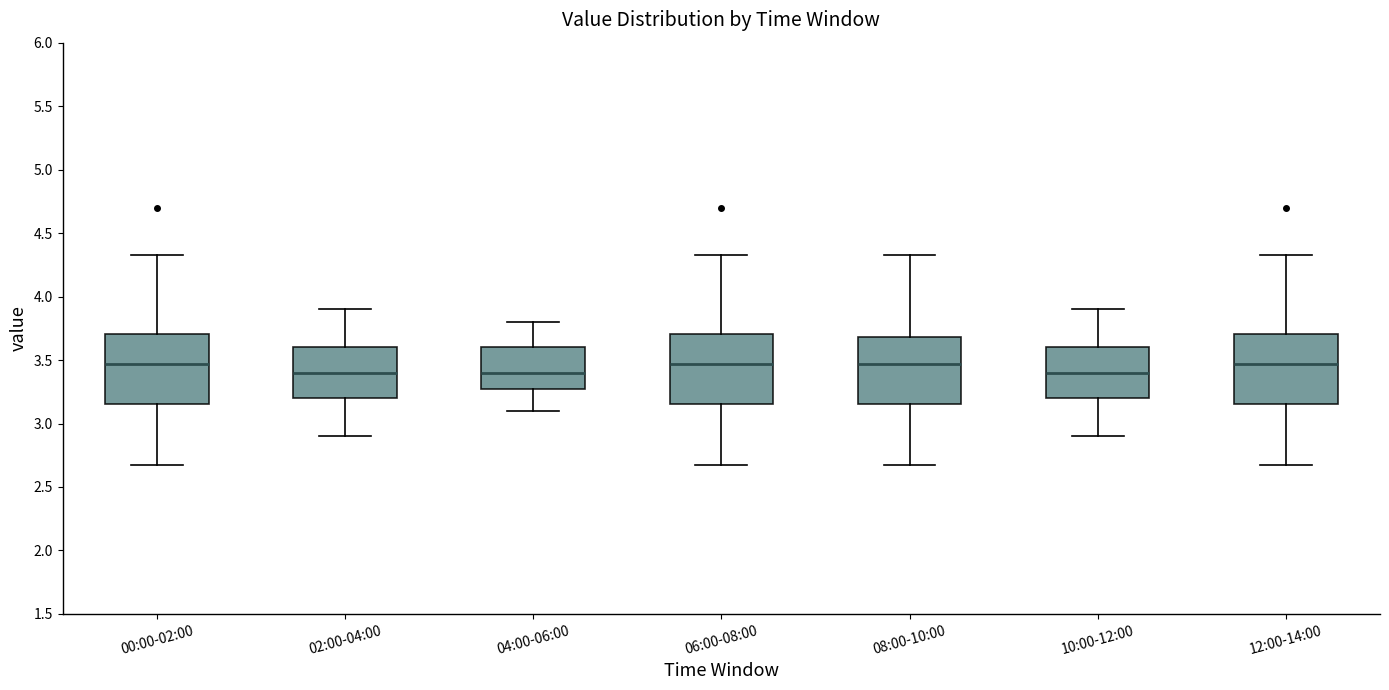

Reading left to right, transcribe this box plot: for each box, give where its median line is, the range the box spans, and where its two whiskers end, as read against the y-axis. The values are not printed on the chart, so give them approximately, as read against the axis.

00:00-02:00: median 3.45, box 3.15 to 3.70, whiskers 2.65 to 4.35
02:00-04:00: median 3.40, box 3.20 to 3.60, whiskers 2.90 to 3.90
04:00-06:00: median 3.40, box 3.30 to 3.60, whiskers 3.10 to 3.80
06:00-08:00: median 3.45, box 3.15 to 3.70, whiskers 2.65 to 4.35
08:00-10:00: median 3.45, box 3.15 to 3.70, whiskers 2.65 to 4.35
10:00-12:00: median 3.40, box 3.20 to 3.60, whiskers 2.90 to 3.90
12:00-14:00: median 3.45, box 3.15 to 3.70, whiskers 2.65 to 4.35